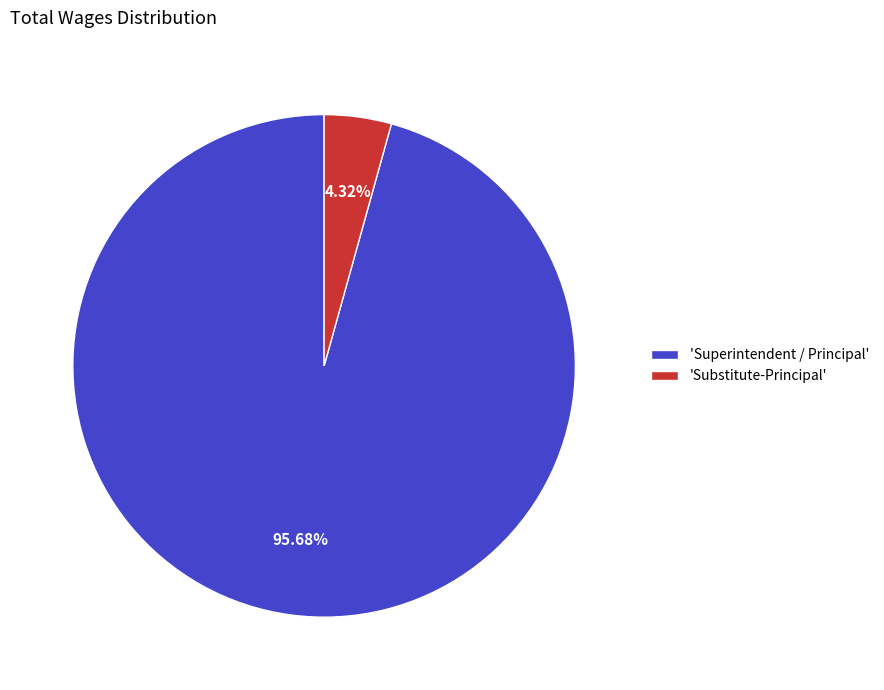

Is the sum of 'Superintendent / Principal' and 'Substitute-Principal' greater than half?

Yes